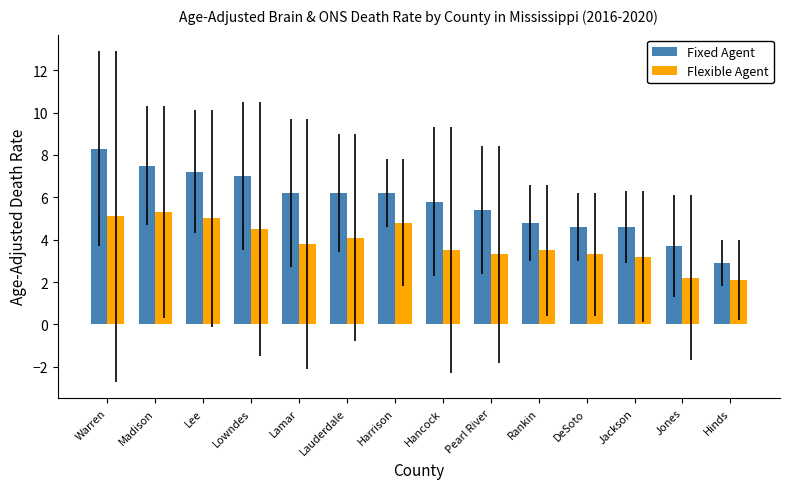

At which category does the chart reach its peak across all series?

Warren